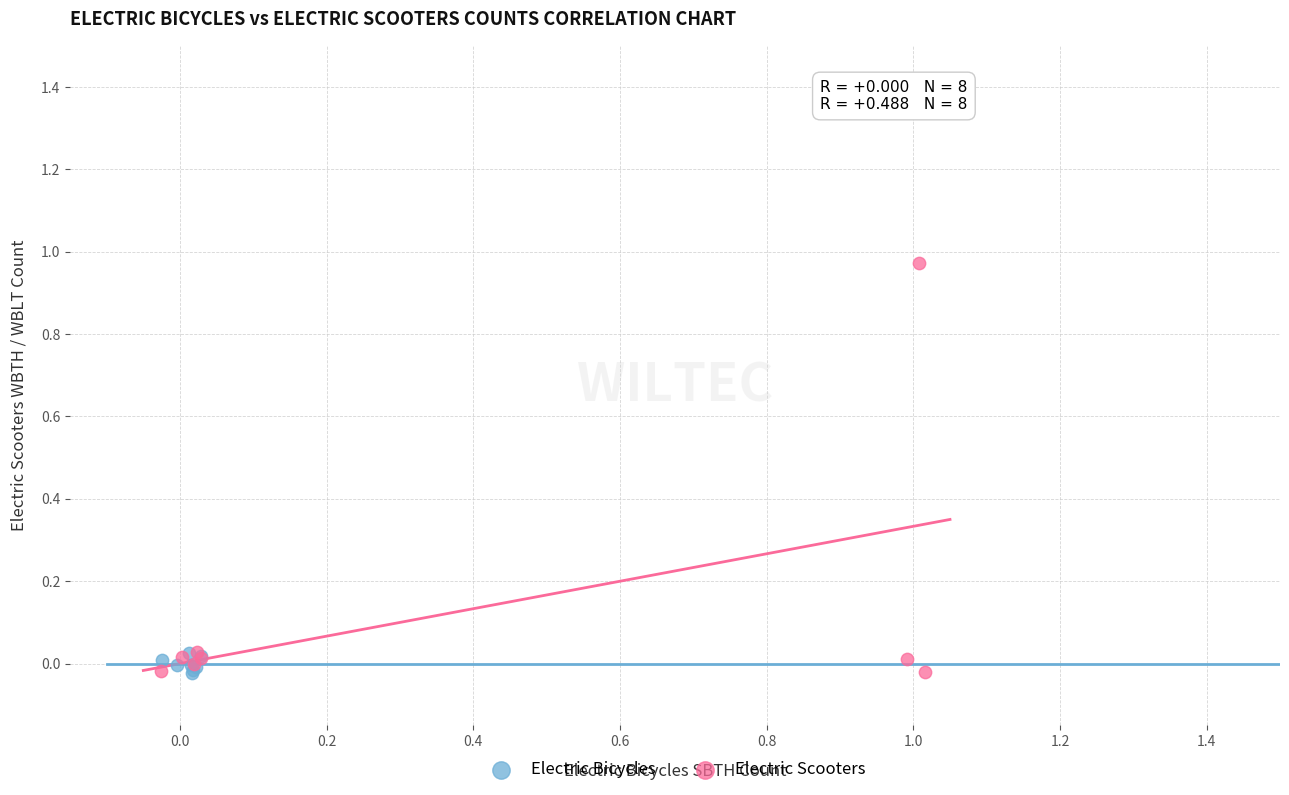

Which series contains the highest Y value?

Electric Scooters